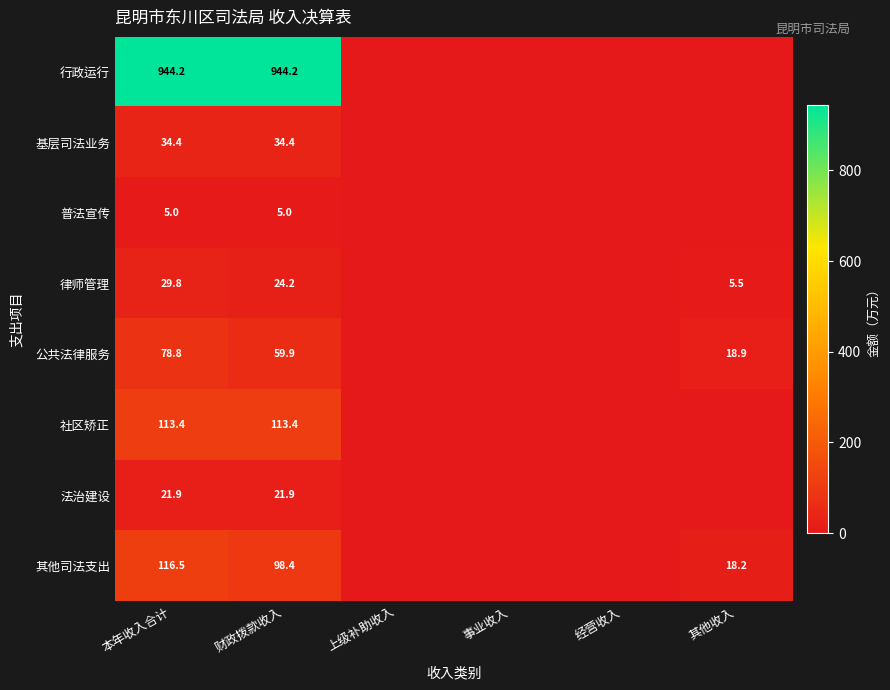

True or false: 律师管理 has a value of 29.8 at 本年收入合计.

True